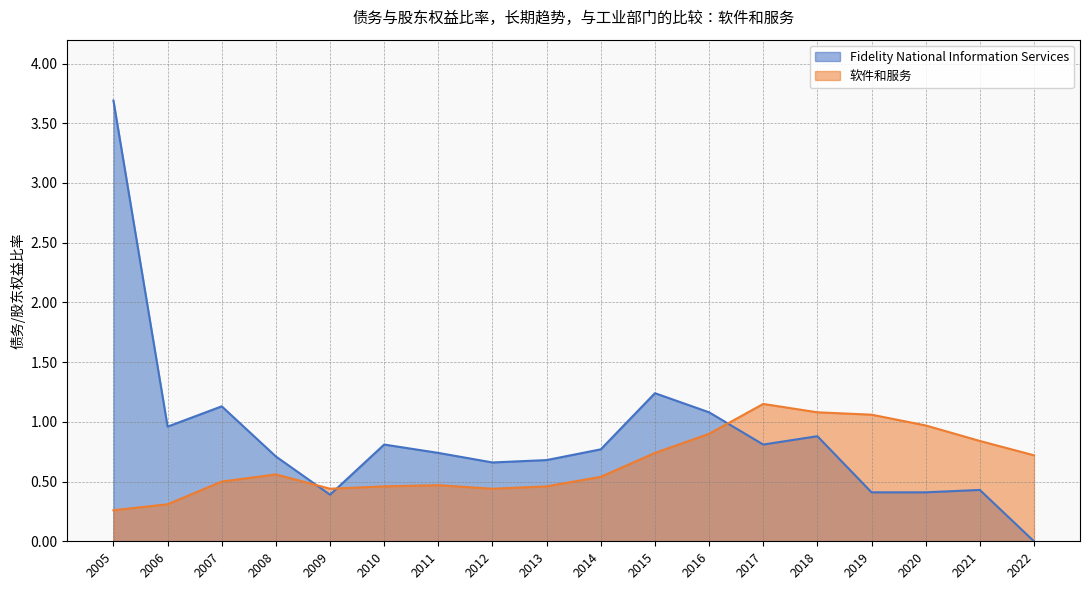

What is the total value across all series at 2020?

1.4